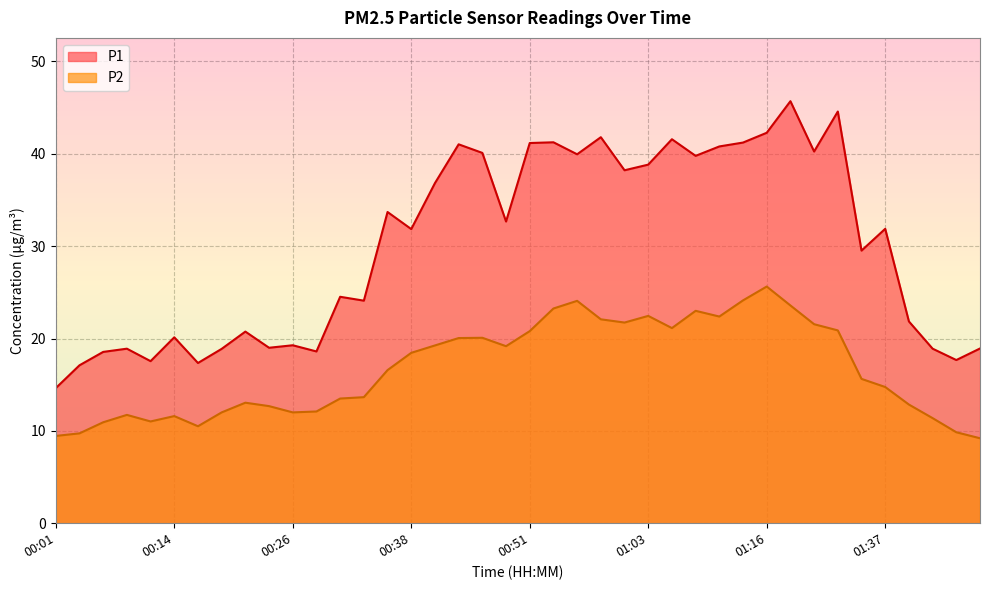

Is it true that P2 equals 9.8 at 01:45?

True